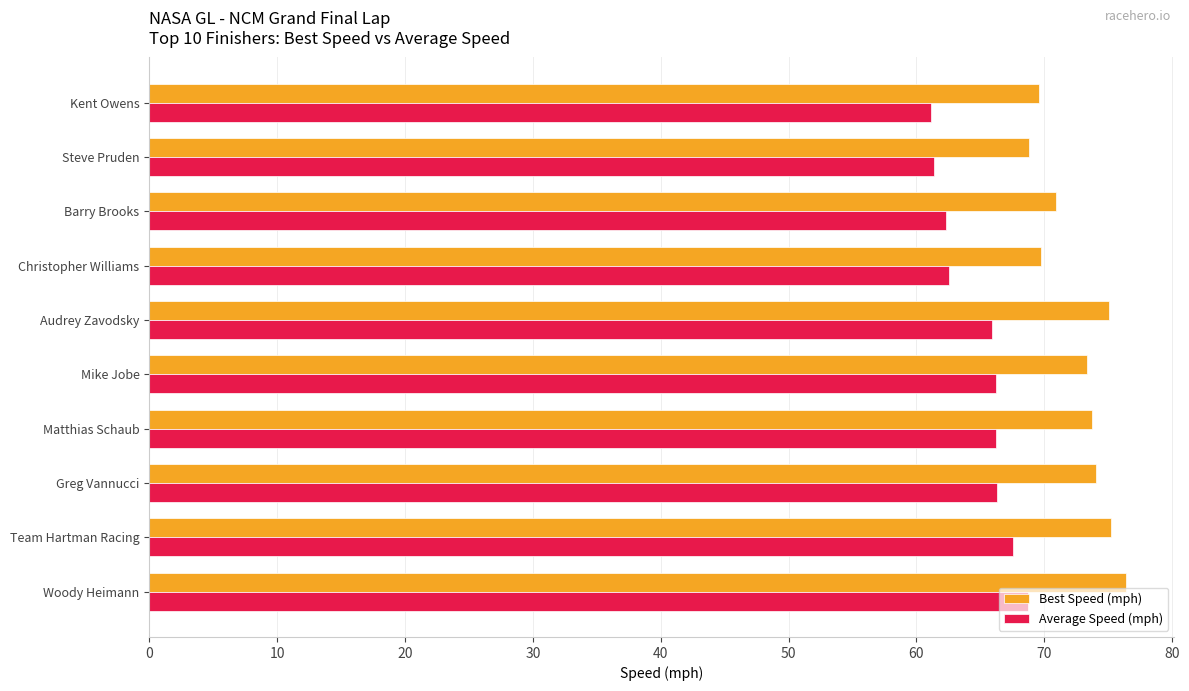

What is the approximate value of Average Speed (mph) at Matthias Schaub?

66.2